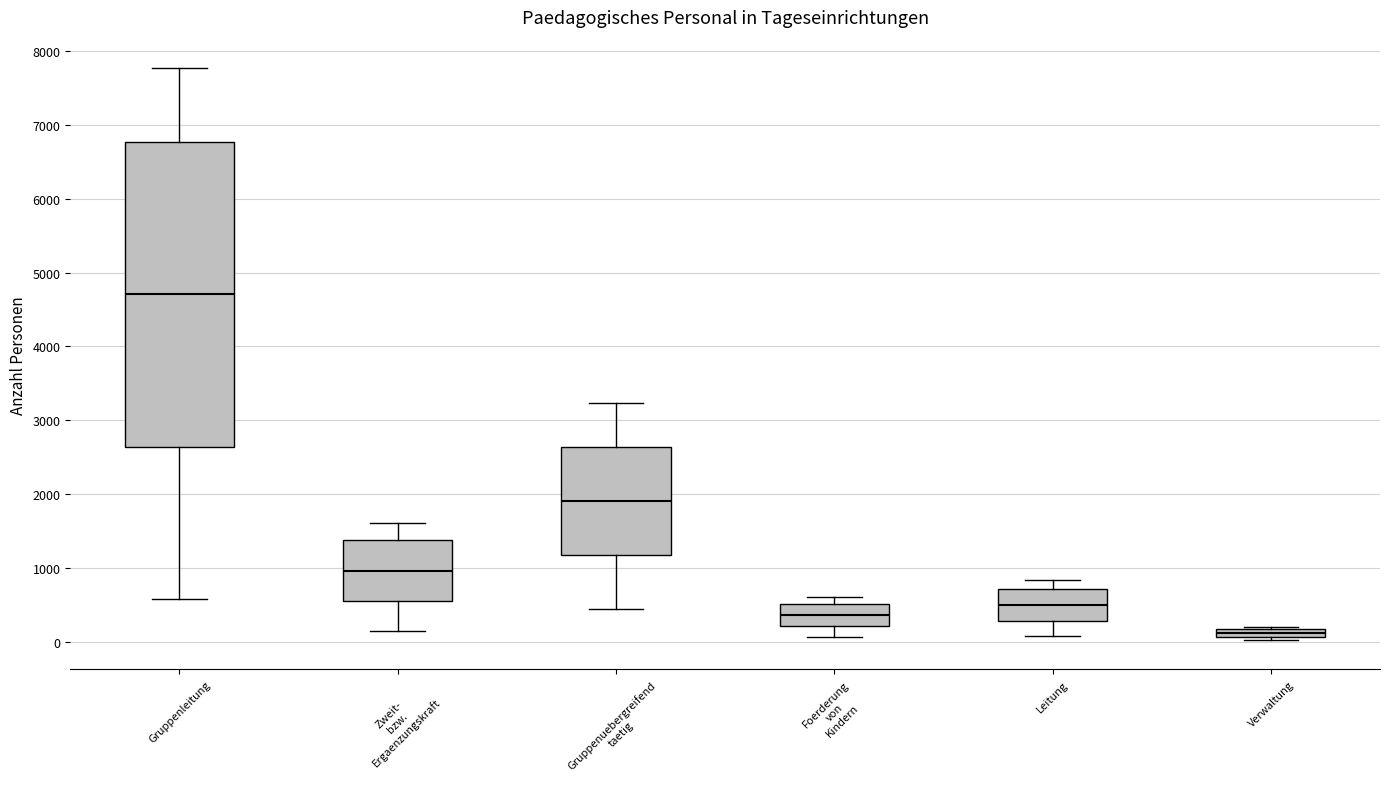

Which box's median line is the highest?

Gruppenleitung